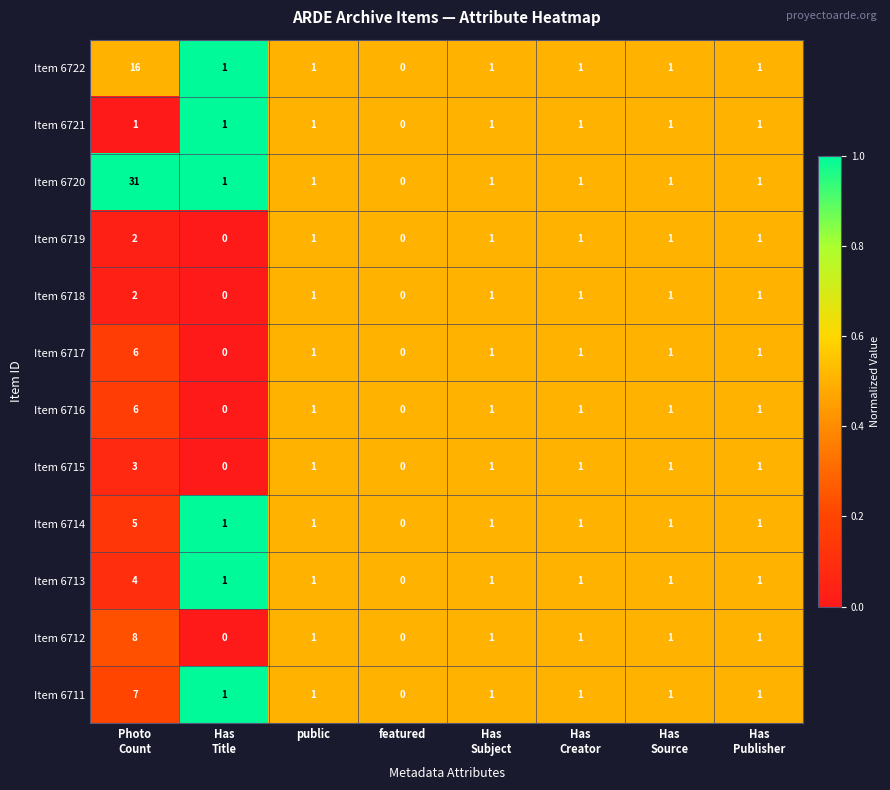

At which category does the chart reach its peak across all series?

Photo
Count